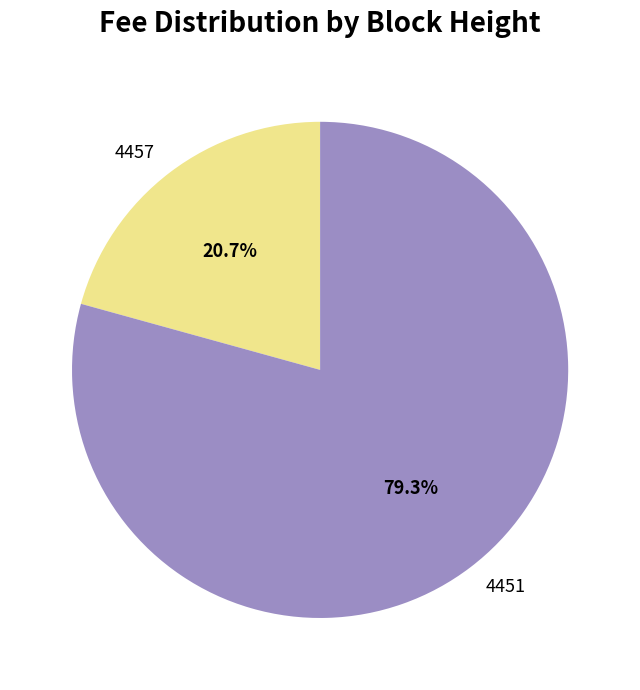

Count the number of slices in the pie.

2